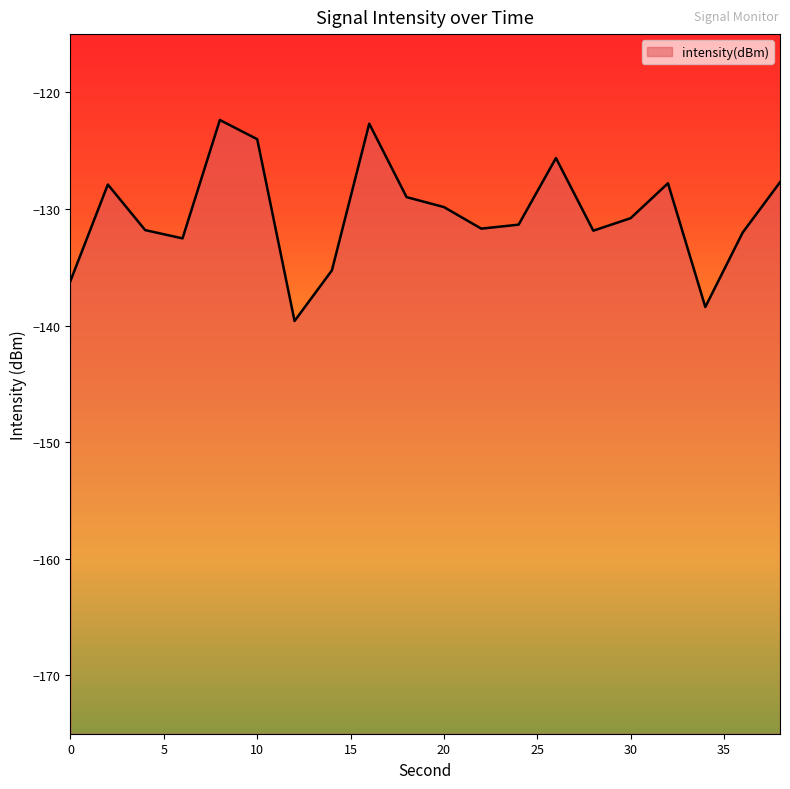

How many points are higher than both their immediate neighbors (excluding endpoints)?

5